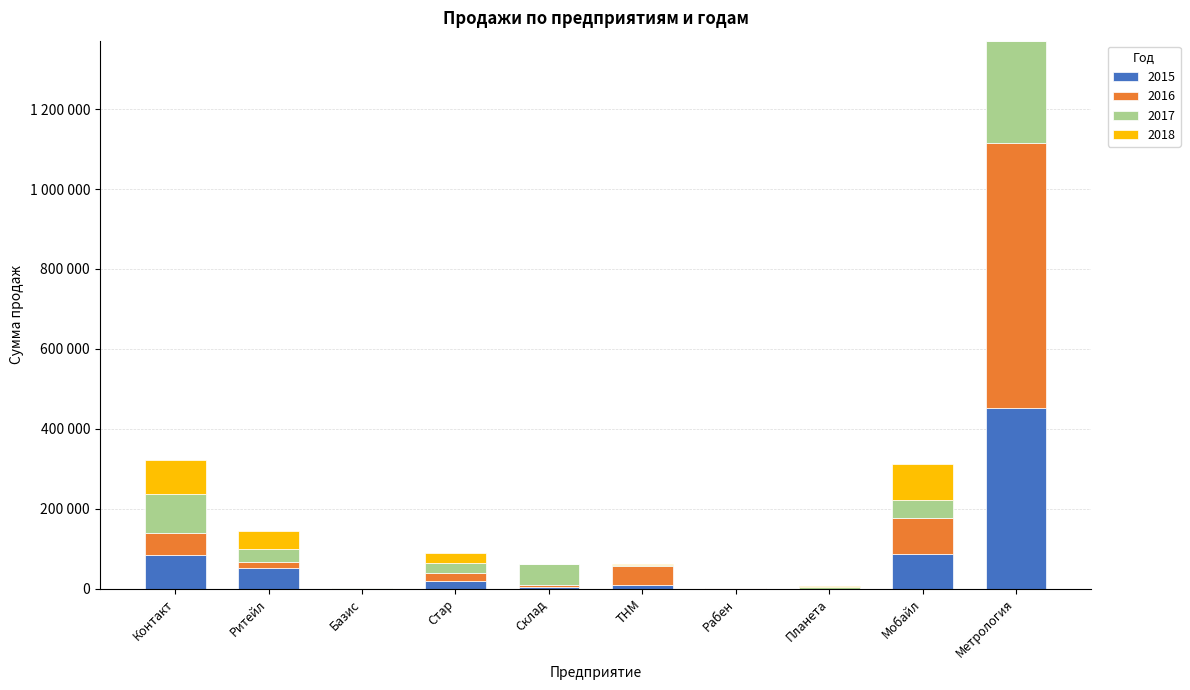

What are all the series names shown in the legend?

2015, 2016, 2017, 2018